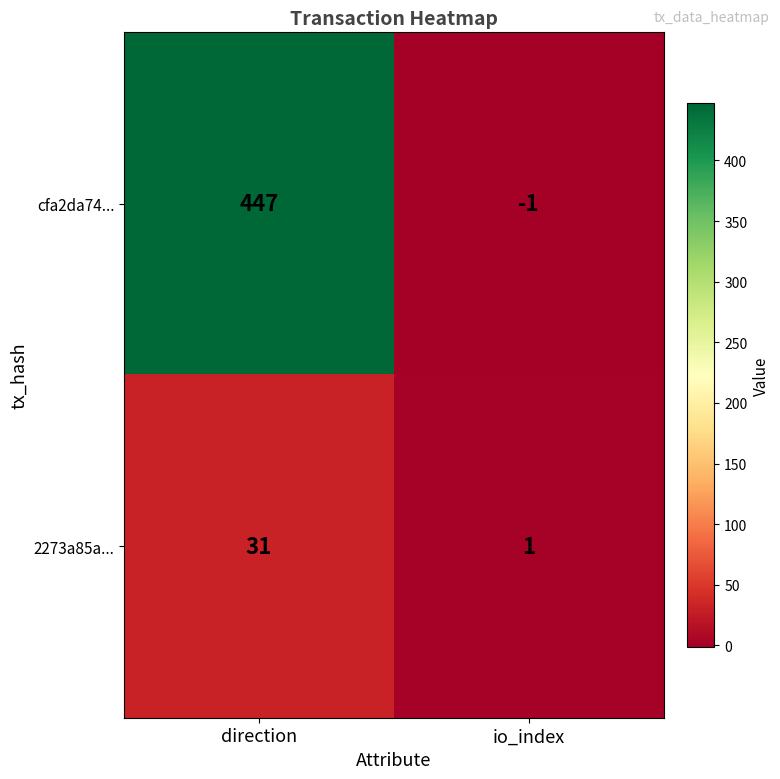

What value does the 2273a85a... series have at direction, to the nearest 5?

30